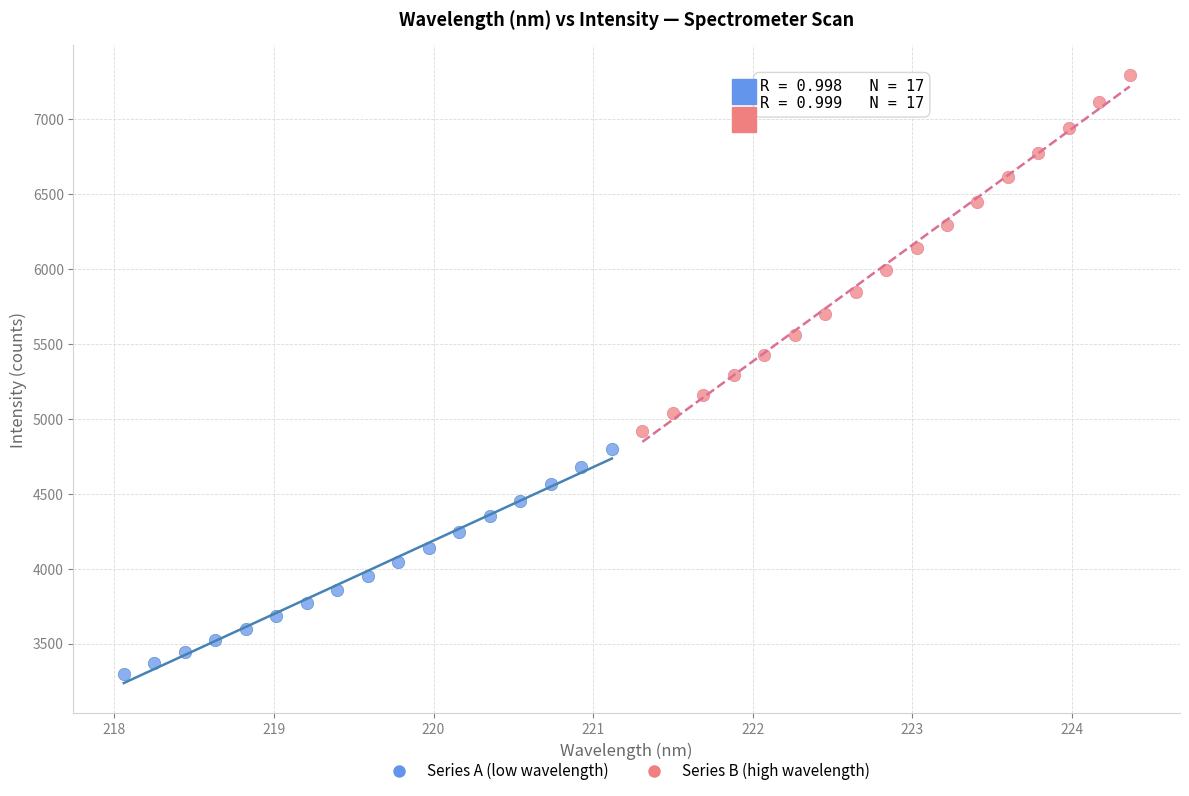

Which series reaches the minimum Y coordinate?

Series A (low wavelength)